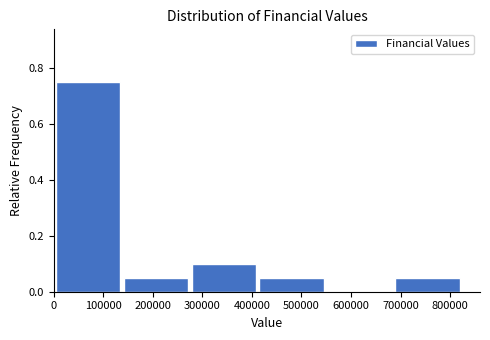

Reading left to right, transcribe this chart: for each bar, give the range it covers on the x-axis and its height. Neither the bar edges nor the heights are printed on the chart, so give them approximately, as read against the axes.

0 to 140000: 0.76
140000 to 270000: 0.06
270000 to 410000: 0.10
410000 to 550000: 0.06
550000 to 690000: 0
690000 to 820000: 0.06